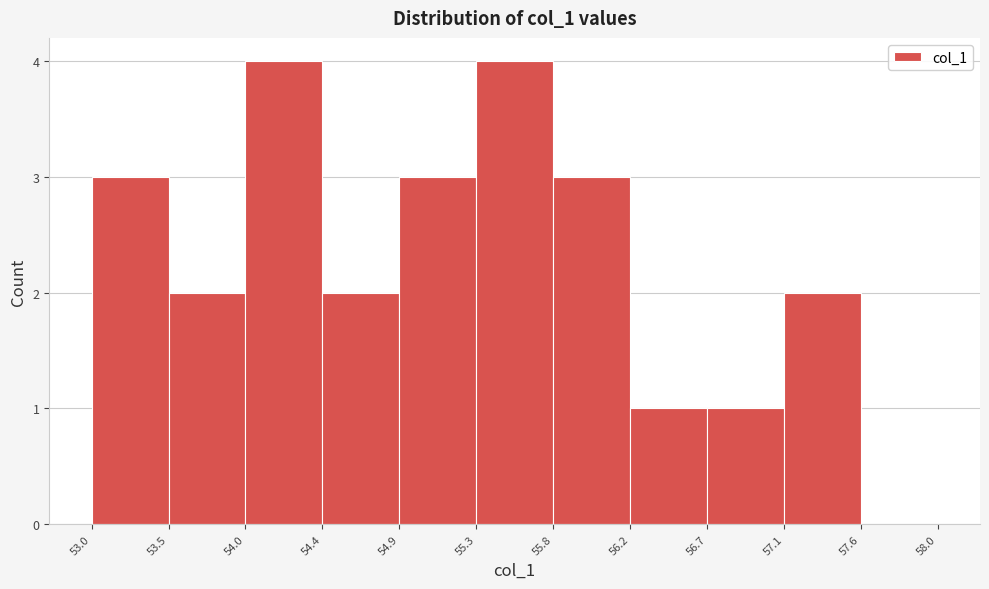

How tall is the bar that spans 54.9 to 55.3 on the x-axis? The values are not printed on the chart, so give them approximately, as read against the axis.

3